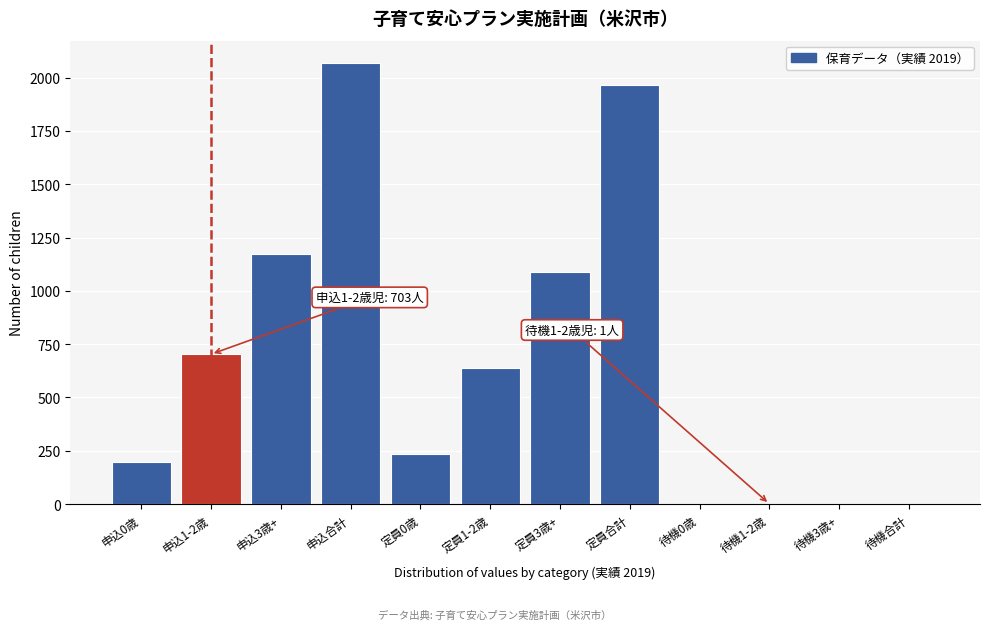

Where is the data nearest to the value 1035?

定員3歳+